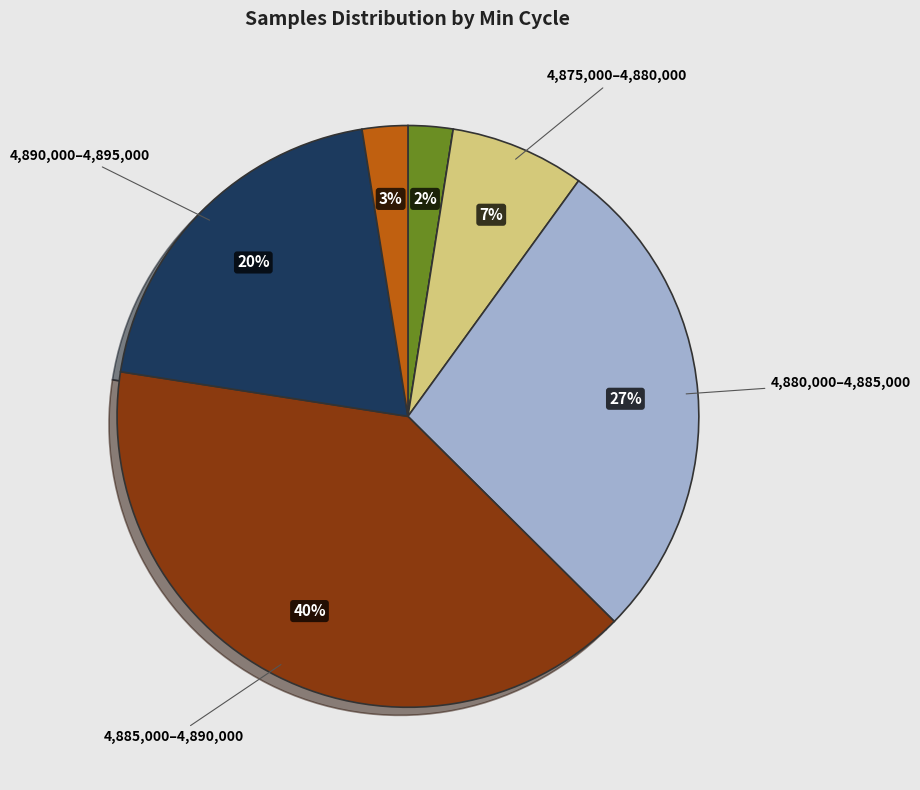

Does any single category account for the majority?

No